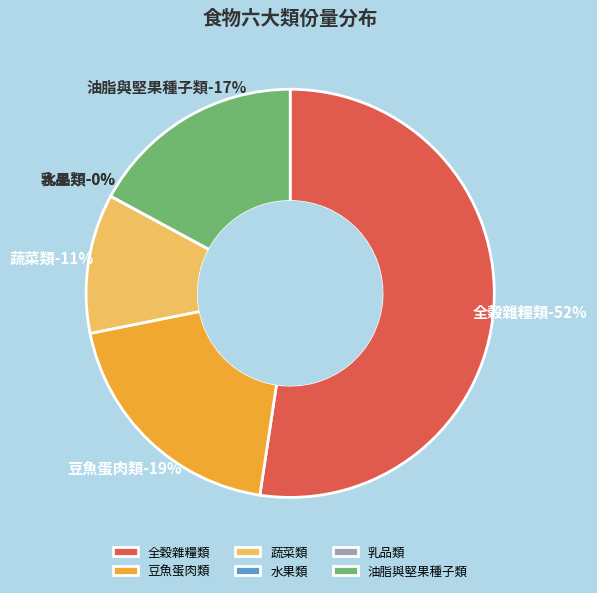

How many segments does this pie chart have?

6